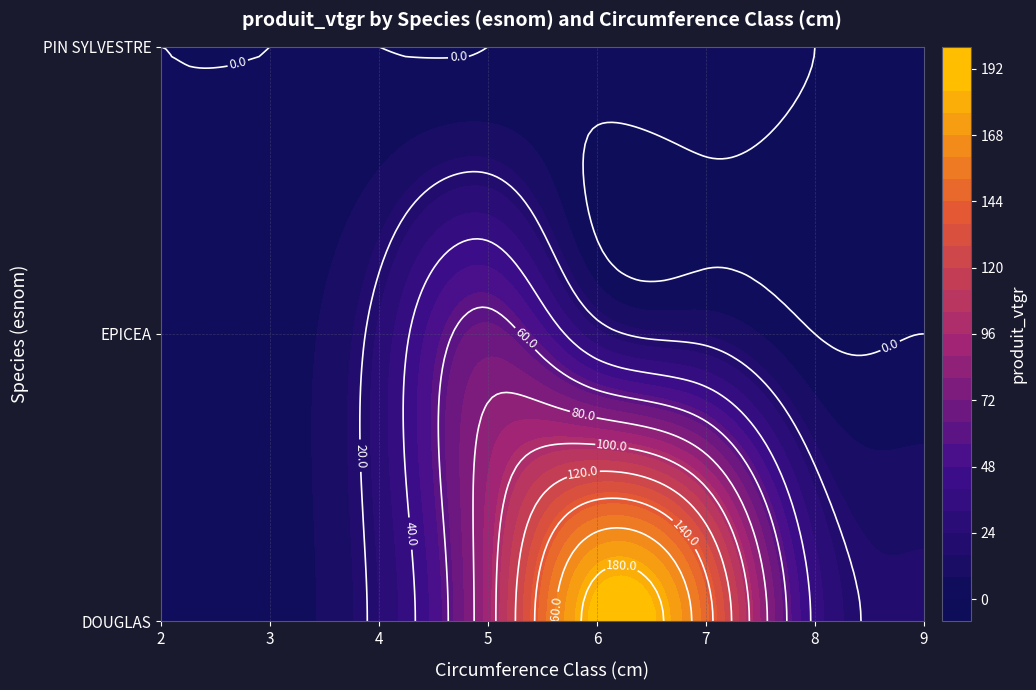

At how many categories does at least one series exceed 89?

3